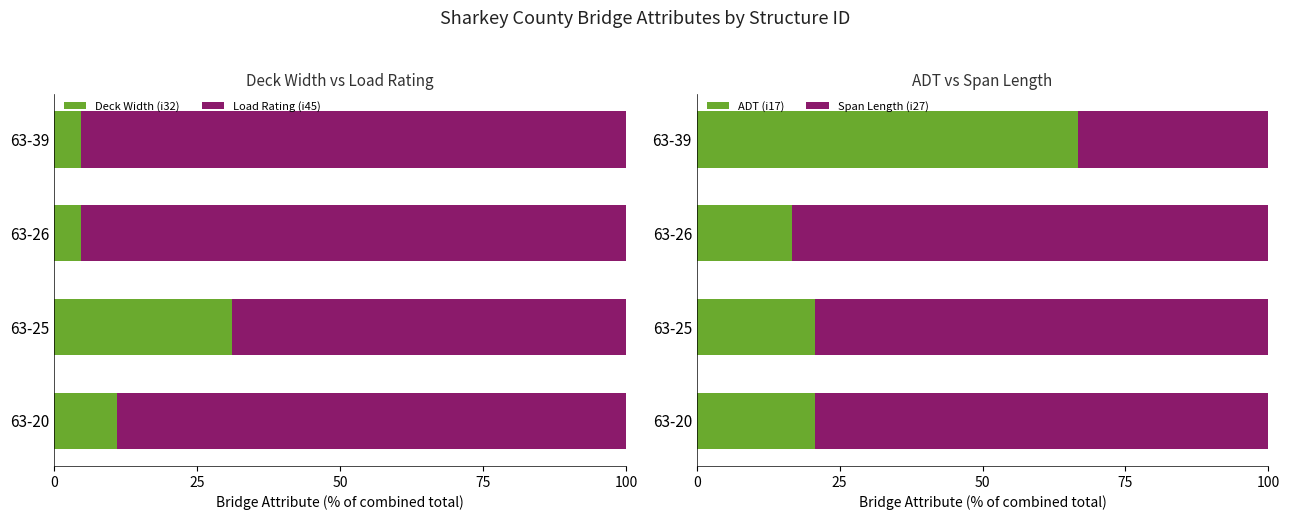

Rank the series by their average value, from highest to lowest.

Load Rating (i45), Span Length (i27), ADT (i17), Deck Width (i32)